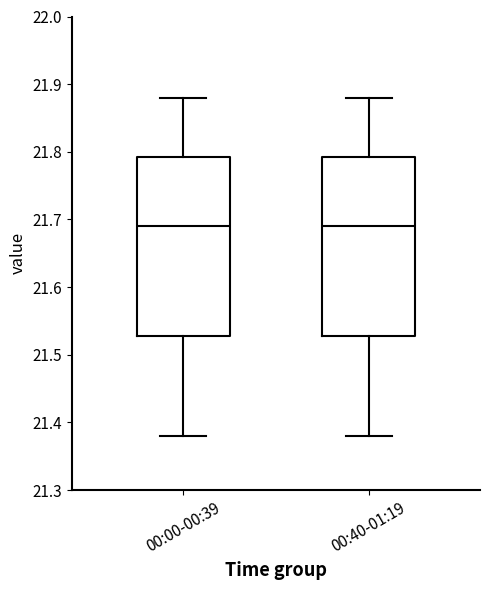

Reading left to right, transcribe this box plot: for each box, give where its median line is, the range the box spans, and where its two whiskers end, as read against the y-axis. The values are not printed on the chart, so give them approximately, as read against the axis.

00:00-00:39: median 21.69, box 21.53 to 21.79, whiskers 21.38 to 21.88
00:40-01:19: median 21.69, box 21.53 to 21.79, whiskers 21.38 to 21.88